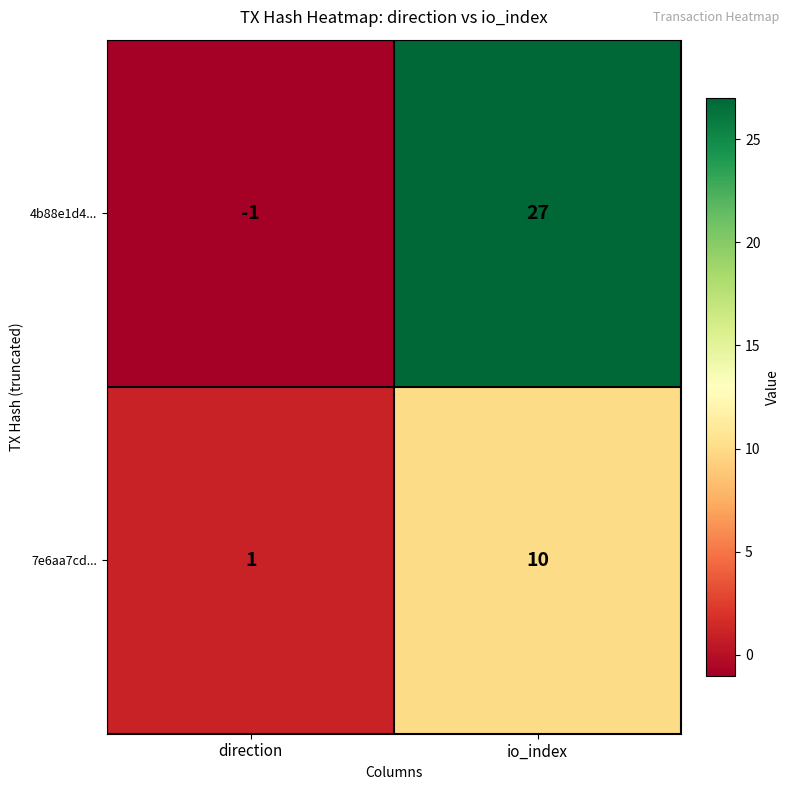

What is the total value across all series at io_index?

37